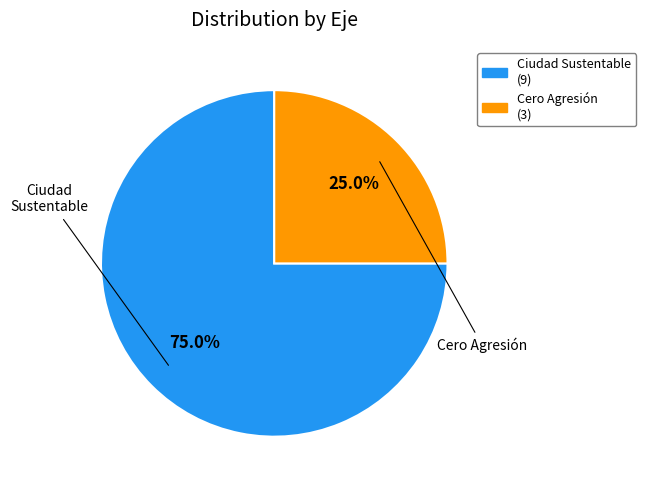

Combined, do Cero Agresión (3) and Ciudad Sustentable (9) account for over 50%?

Yes